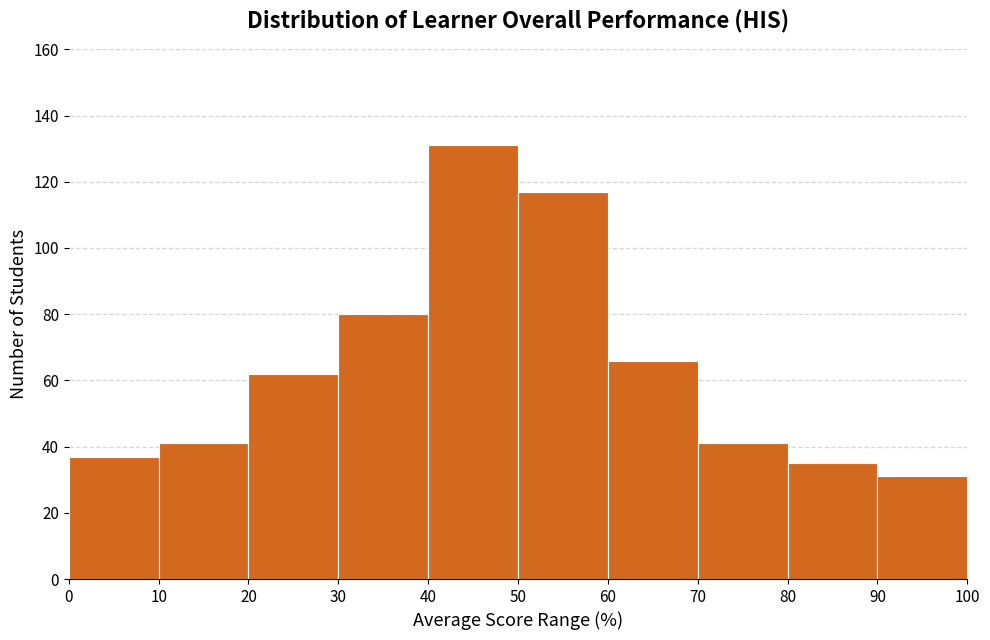

Reading left to right, list every bar in this chart as the range it spans on the x-axis followed by its height. The values are not printed on the chart, so give them approximately, as read against the axis.

0 to 10: 38
10 to 20: 42
20 to 30: 62
30 to 40: 80
40 to 50: 132
50 to 60: 118
60 to 70: 66
70 to 80: 42
80 to 90: 36
90 to 100: 32